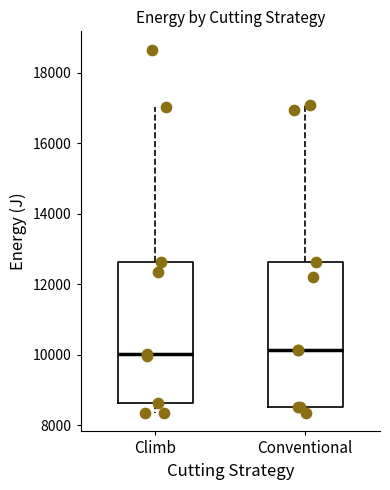

Reading left to right, read every box against the y-axis: the position of its median line, the range the box covers, and the ends of its whiskers. The values are not printed on the chart, so give them approximately, as read against the axis.

Climb: median 10000, box 8600 to 12600, whiskers 8400 to 17000
Conventional: median 10200, box 8600 to 12600, whiskers 8400 to 17000